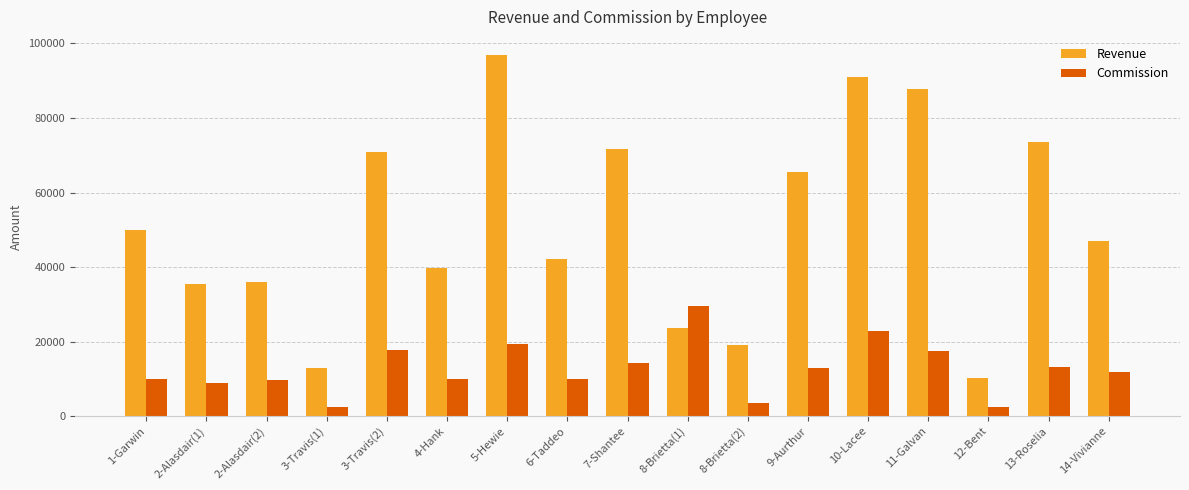

True or false: Commission has a value of 7132.3 at 13-Roselia.

False